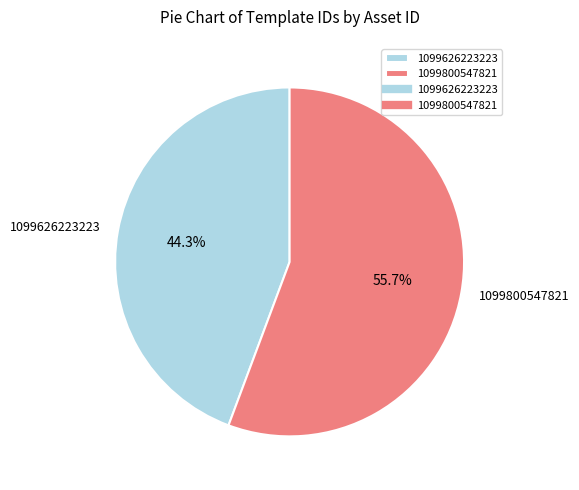

Between 1099626223223 and 1099800547821, which is larger?

1099800547821